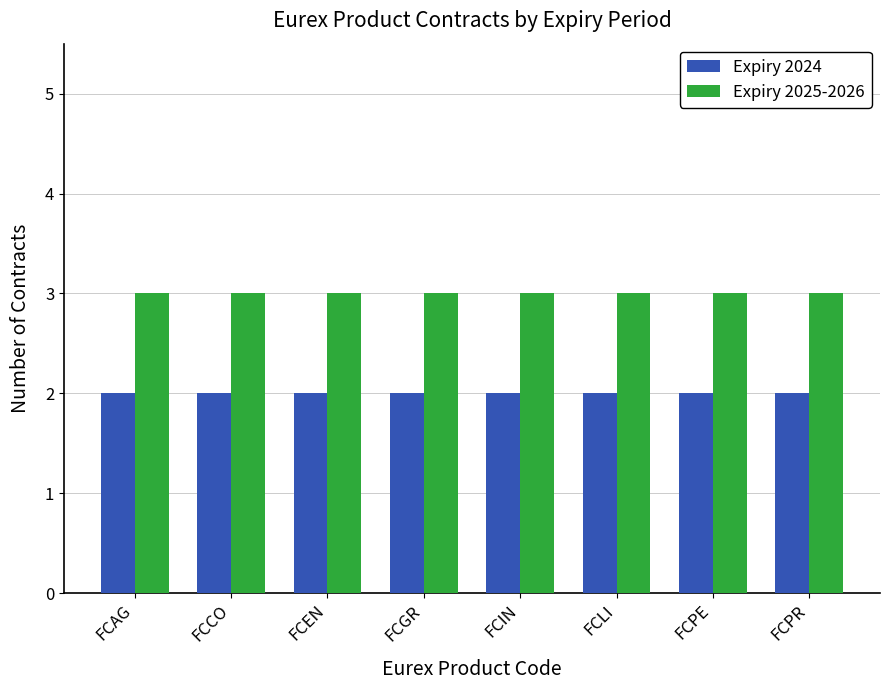

Does the chart contain stacked bars?

No